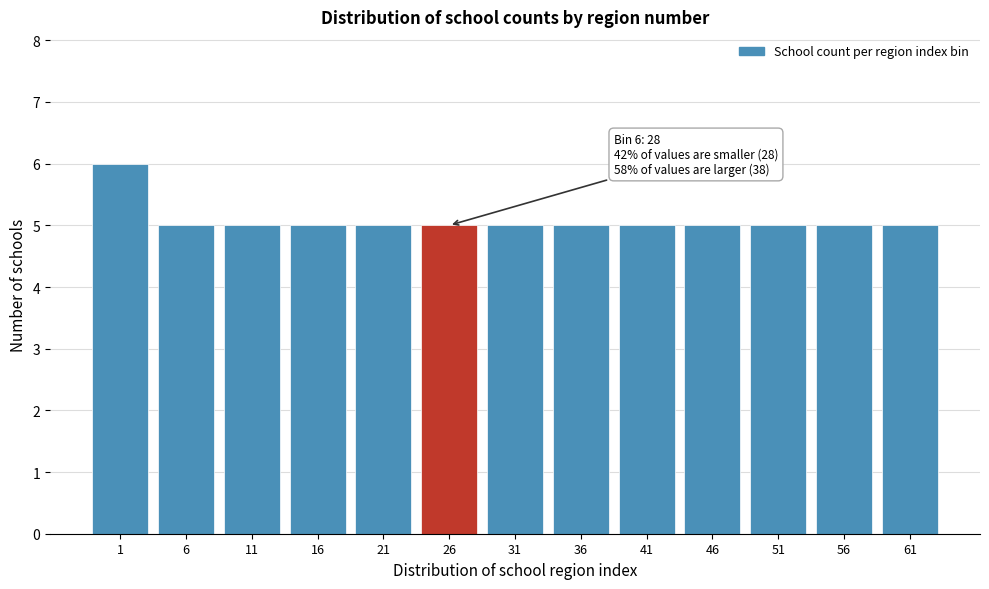

Reading right to left, what are all the values shown in this chart?

61=5	56=5	51=5	46=5	41=5	36=5	31=5	26=5	21=5	16=5	11=5	6=5	1=6